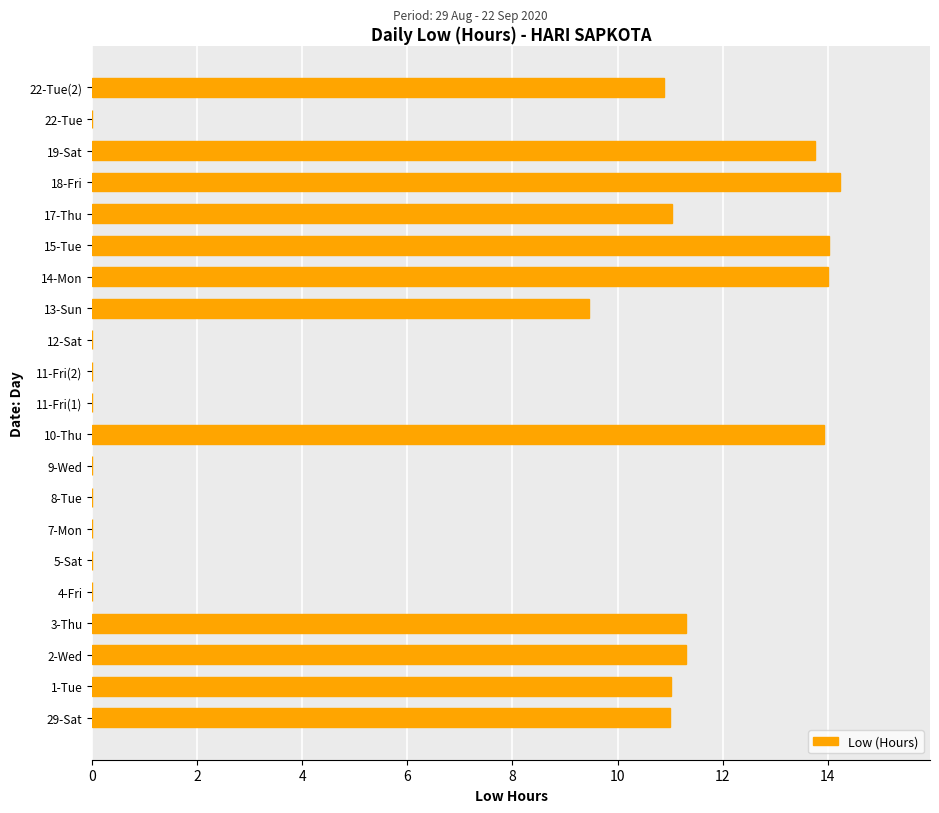

Approximately how many times larger is the value at 19-Sat compared to 14-Mon?

1.0